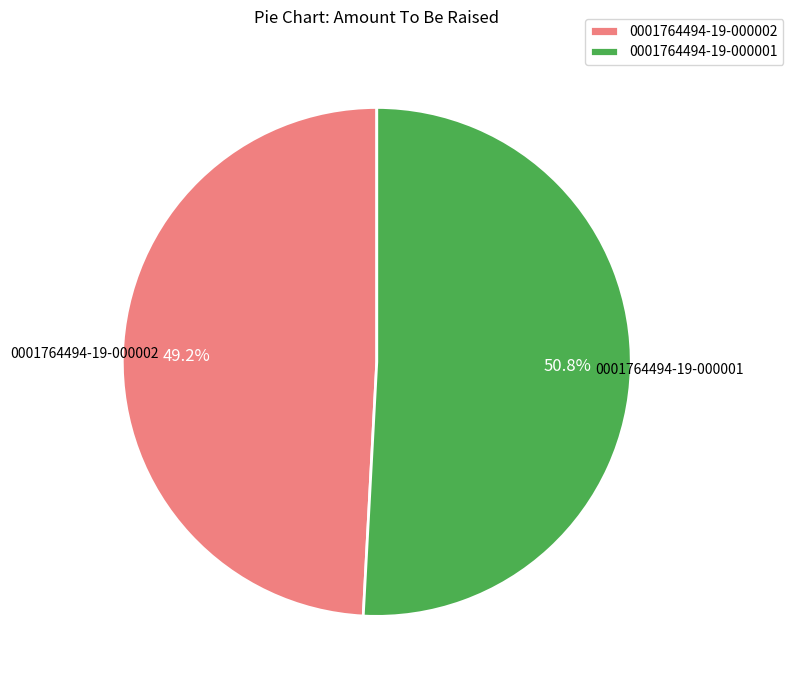

To the nearest percent, what percentage of the pie is 0001764494-19-000002?

49%